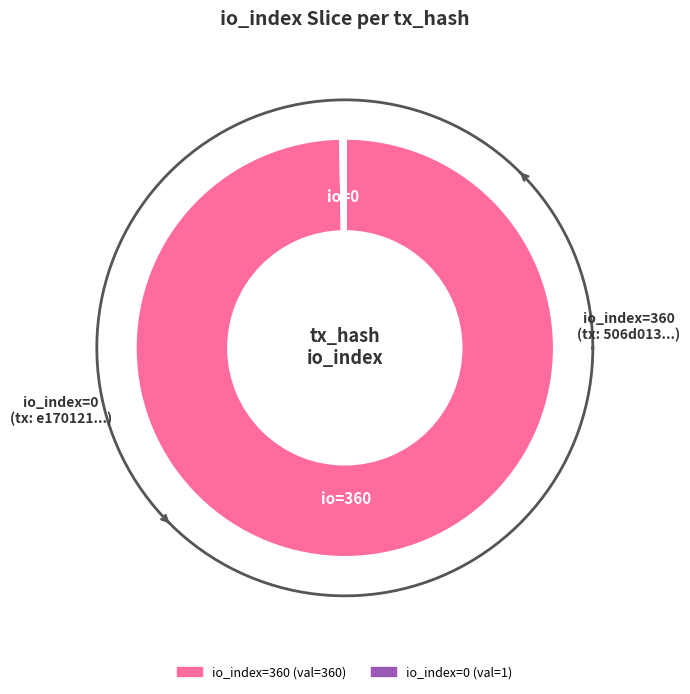

Which slice is the largest?

io_index=360